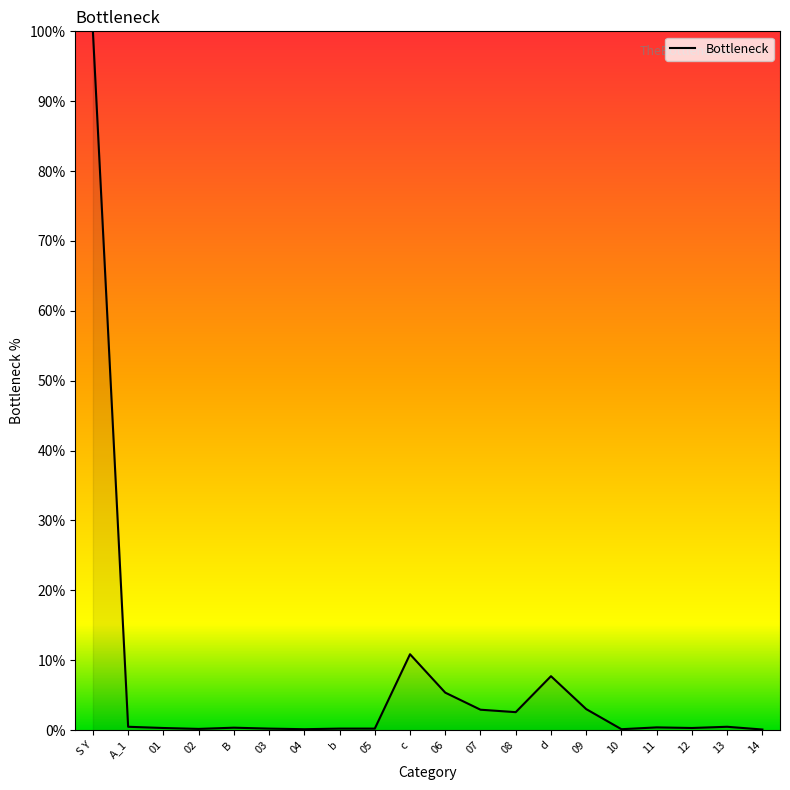

What is the greatest value displayed?

100.0